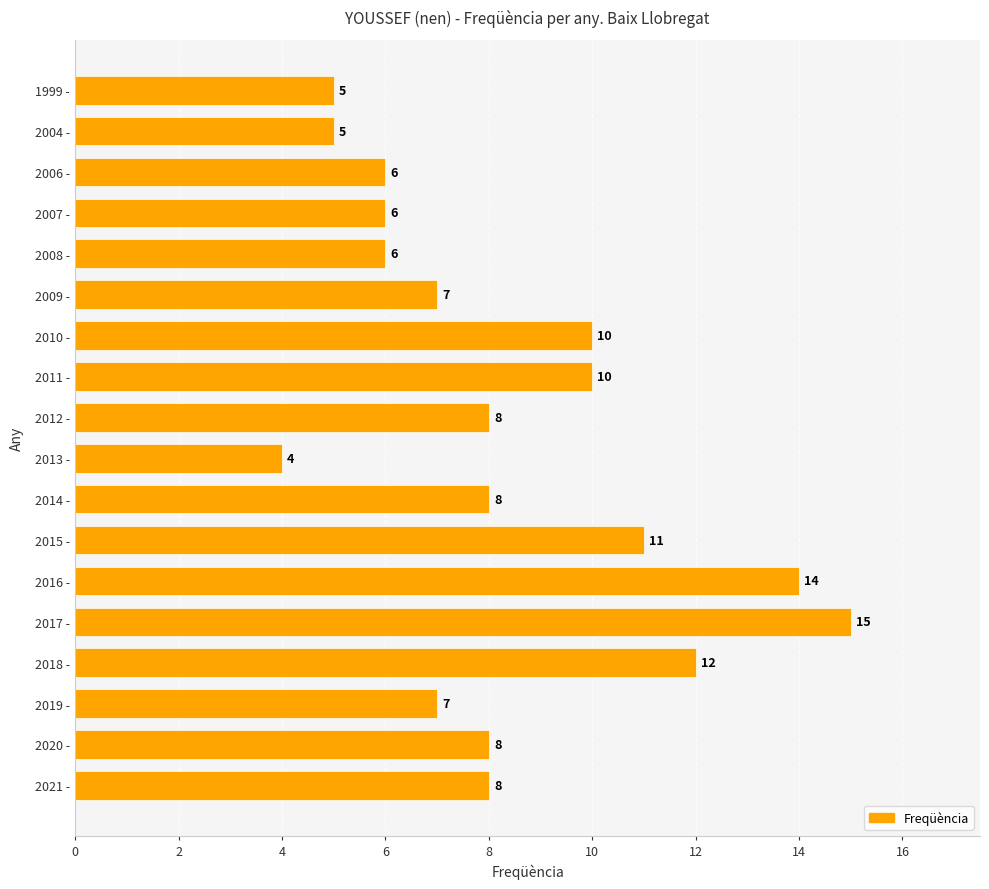

Approximately how many times larger is the value at 2016 - compared to 1999 -?

2.8